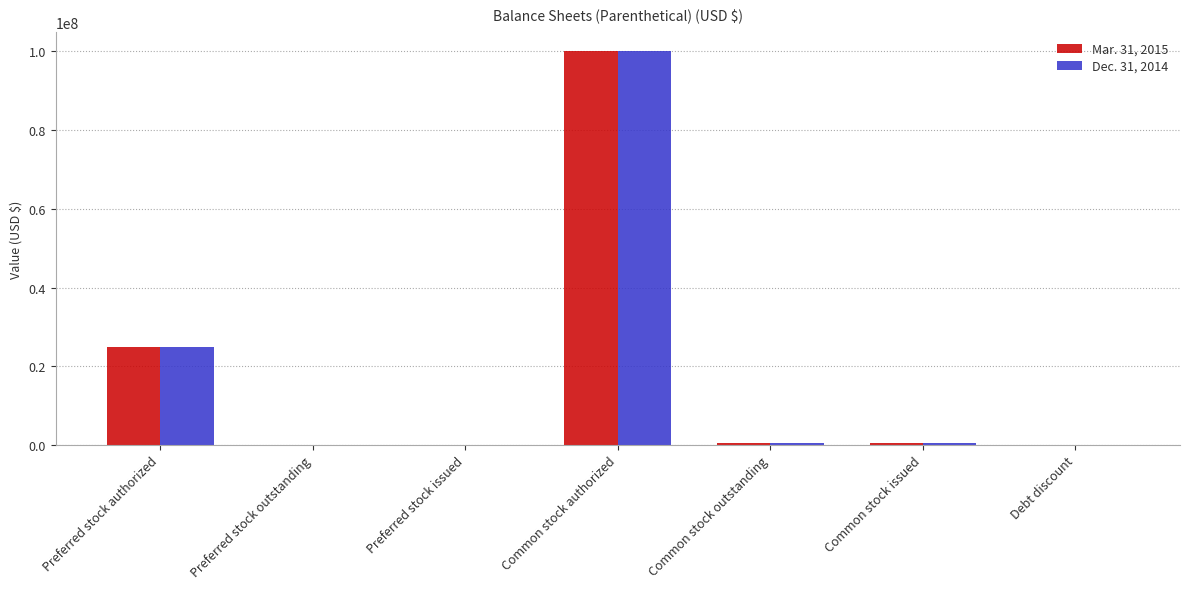

What is the total value across all series at Preferred stock authorized?

50000000